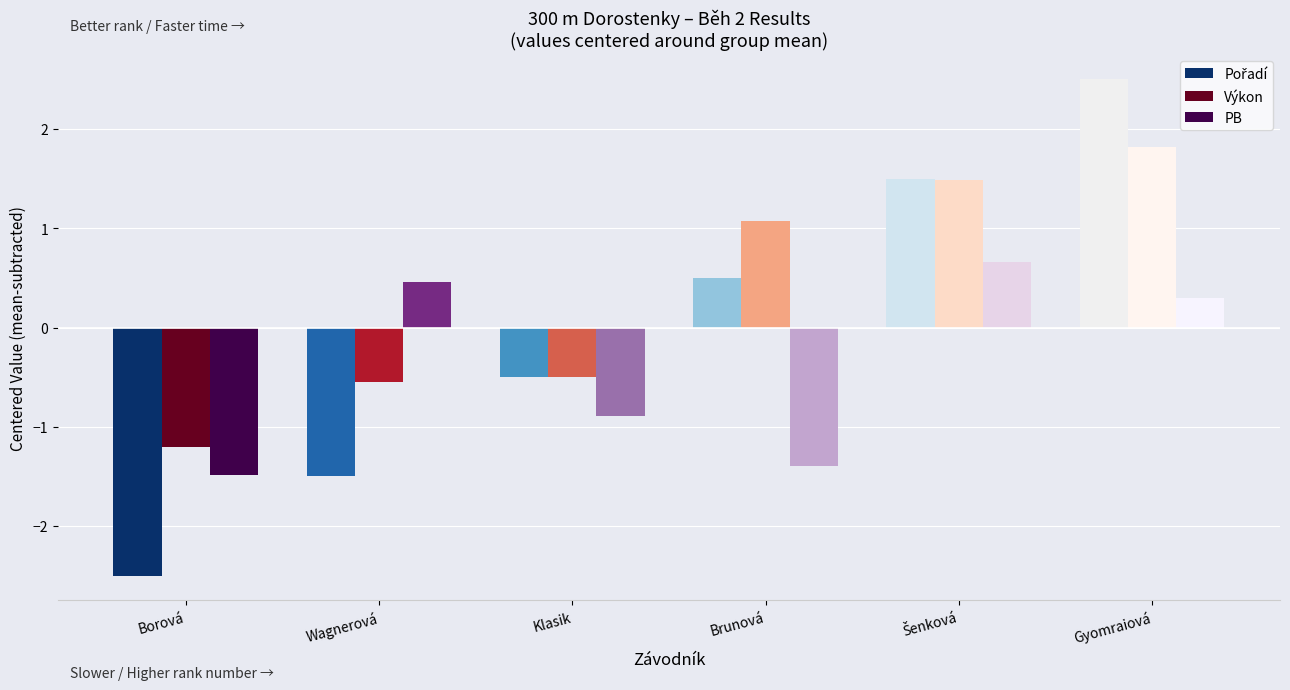

What is the value of the Výkon bar at the 2nd from the left?

-0.5